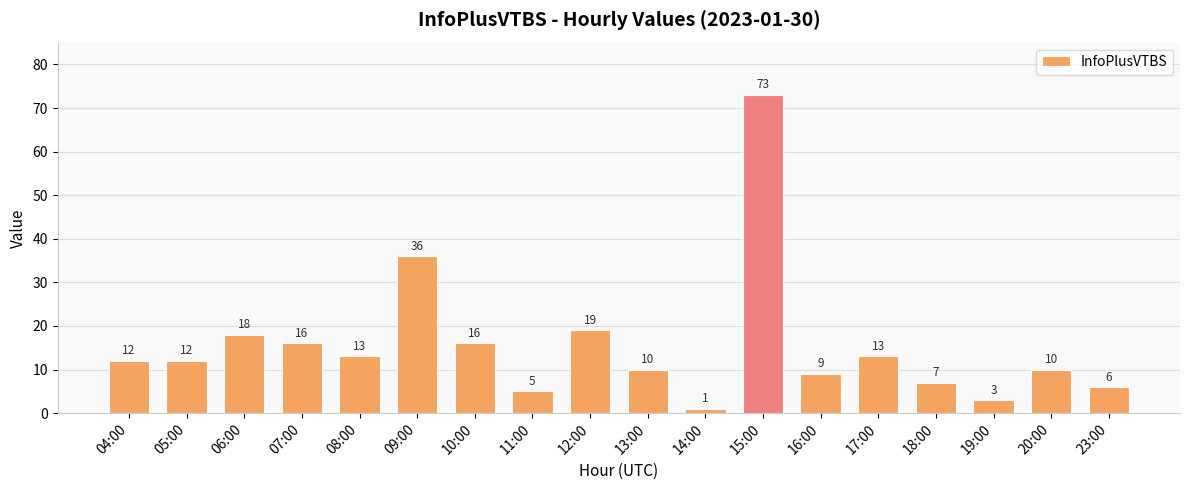

Where is the data nearest to the value 37?

09:00